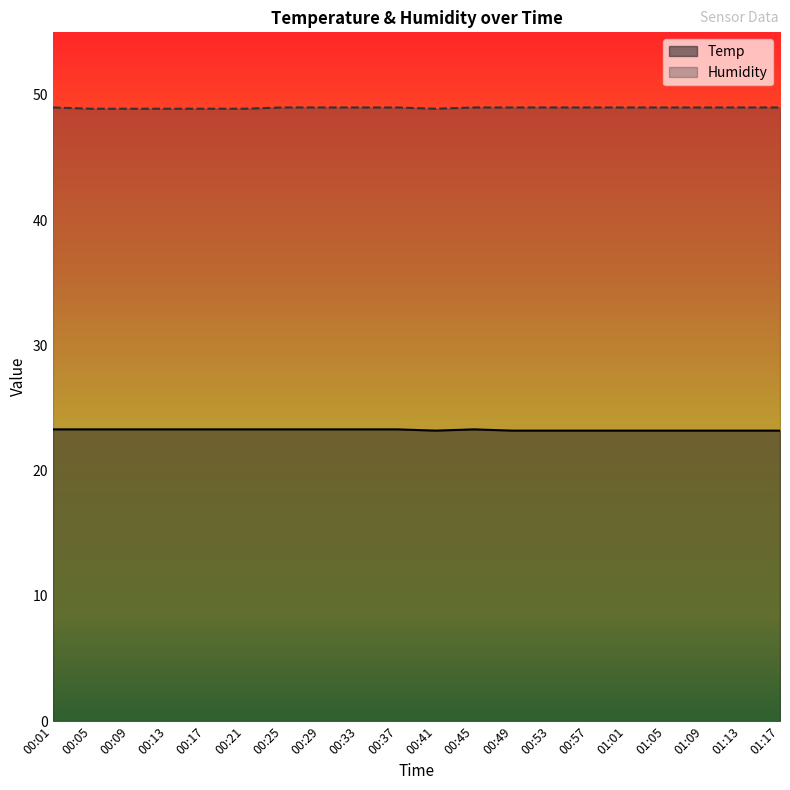

What is the spread (max minus min) of values at 01:13?

25.8